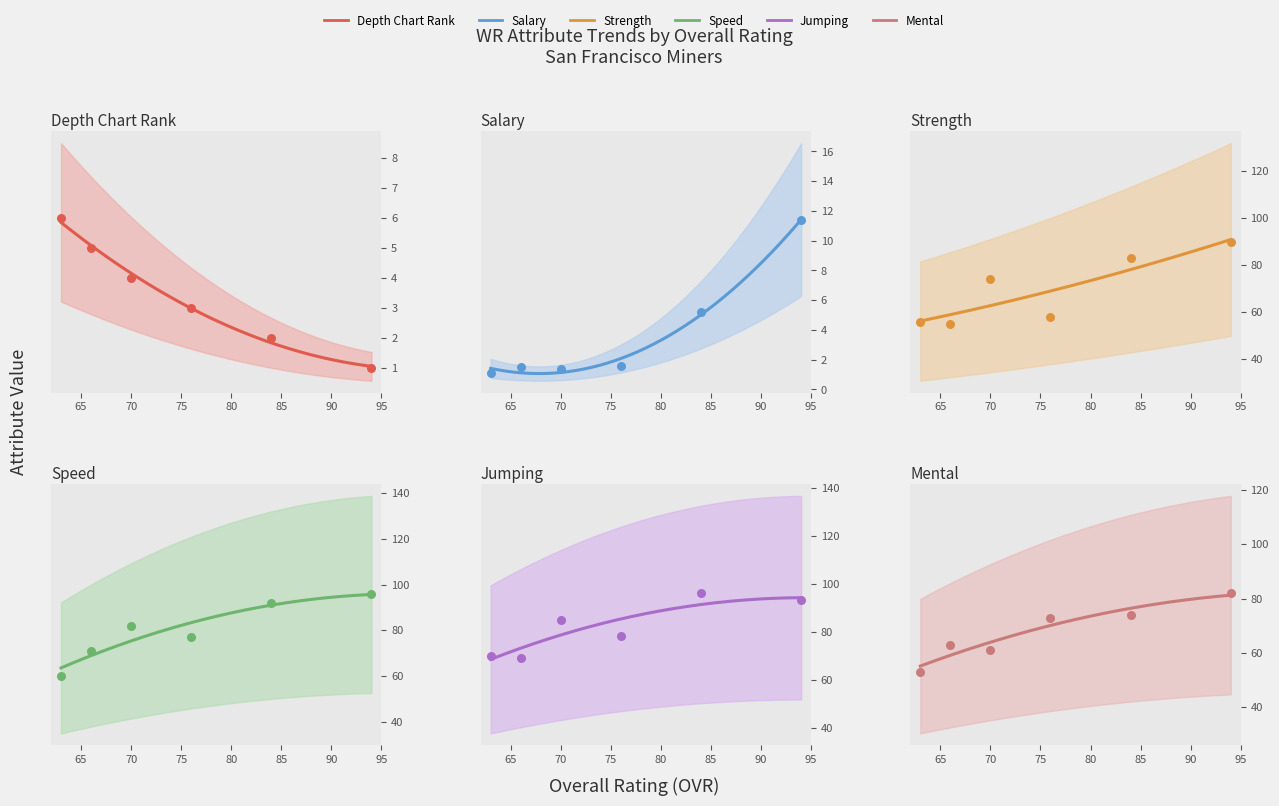

Is the value of mental at Jared Graham greater than the value of depth_chart_rank at Jerald Phillips?

Yes